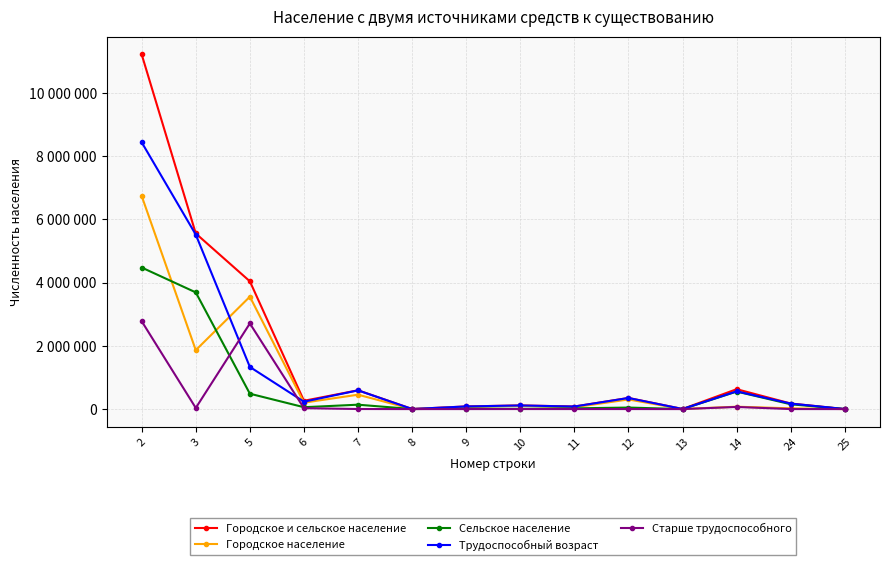

What is the value of the Старше трудоспособного point at the 11th from the left?

31